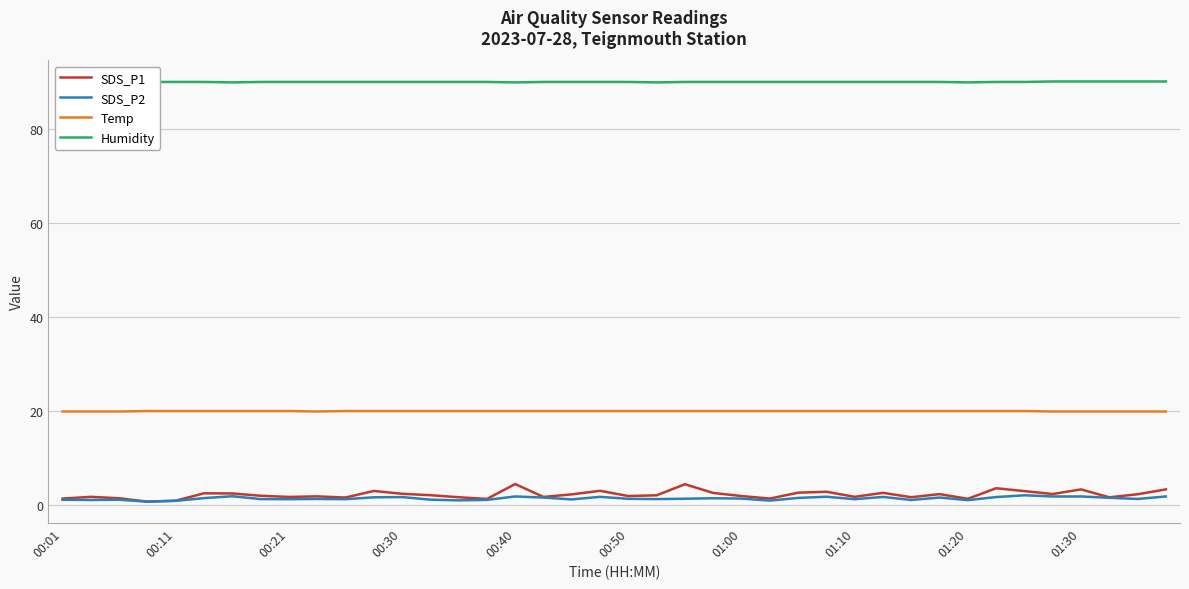

Is it true that SDS_P2 equals 1.7 at 29?

True